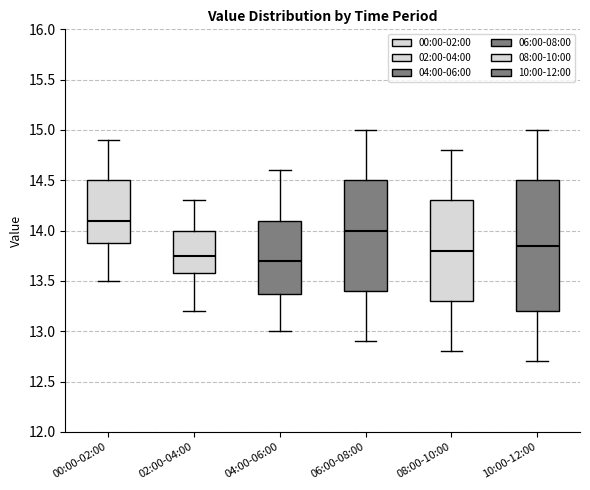

Reading left to right, transcribe this box plot: for each box, give where its median line is, the range the box spans, and where its two whiskers end, as read against the y-axis. The values are not printed on the chart, so give them approximately, as read against the axis.

00:00-02:00: median 14.10, box 13.90 to 14.50, whiskers 13.50 to 14.90
02:00-04:00: median 13.75, box 13.60 to 14.00, whiskers 13.20 to 14.30
04:00-06:00: median 13.70, box 13.40 to 14.10, whiskers 13.00 to 14.60
06:00-08:00: median 14.00, box 13.40 to 14.50, whiskers 12.90 to 15.00
08:00-10:00: median 13.80, box 13.30 to 14.30, whiskers 12.80 to 14.80
10:00-12:00: median 13.85, box 13.20 to 14.50, whiskers 12.70 to 15.00